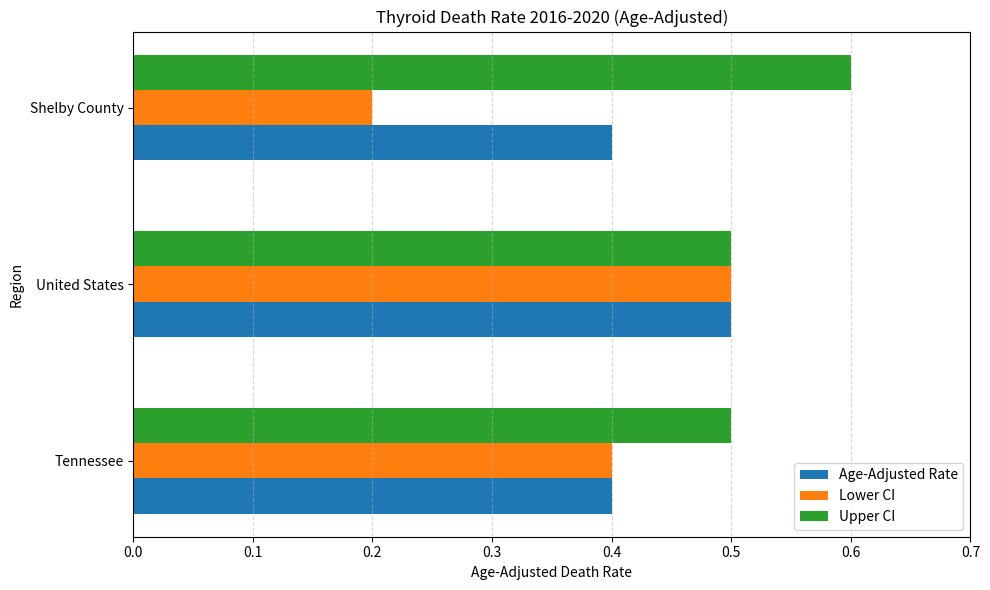

List the series in order of their overall mean, highest first.

Upper CI, Age-Adjusted Rate, Lower CI